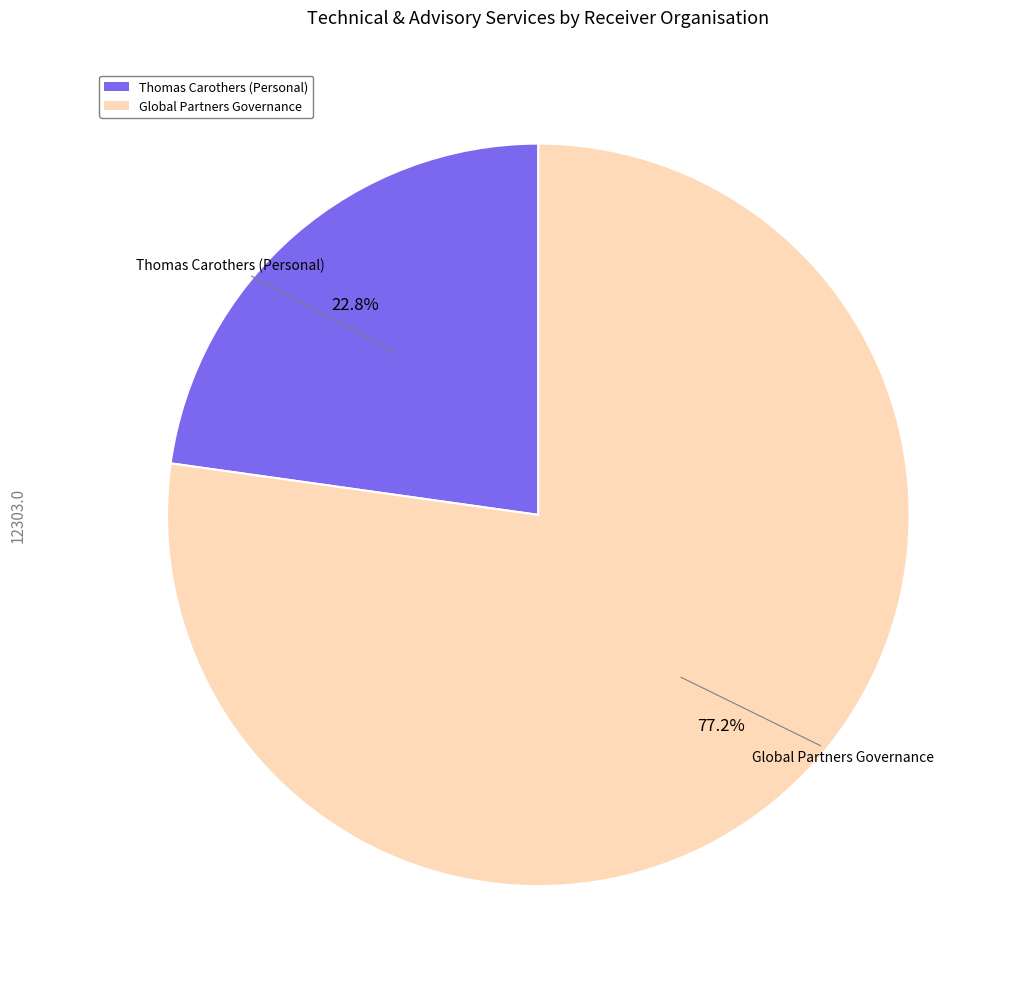

Which slice represents more than half of the pie?

Global Partners Governance